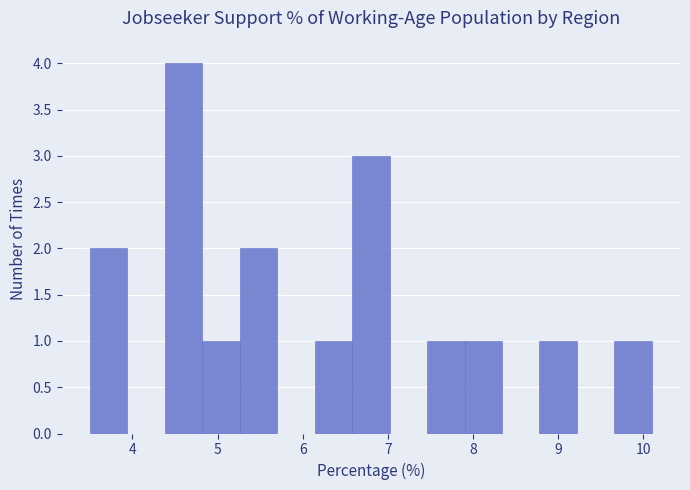

Which range on the x-axis has the tallest bar?

4.38 to 4.82